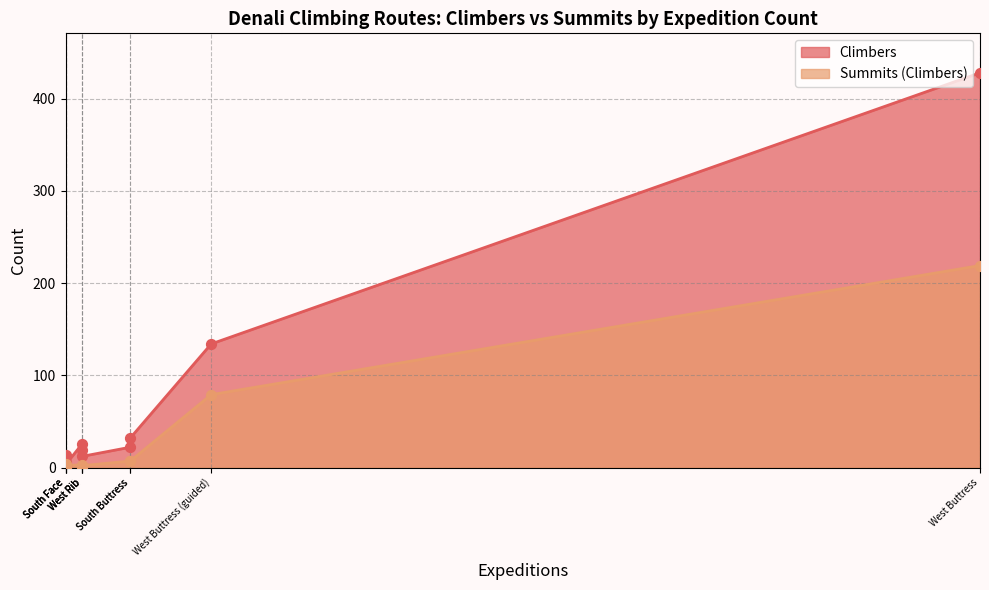

Which series reaches the minimum Y coordinate?

Summits (Climbers)